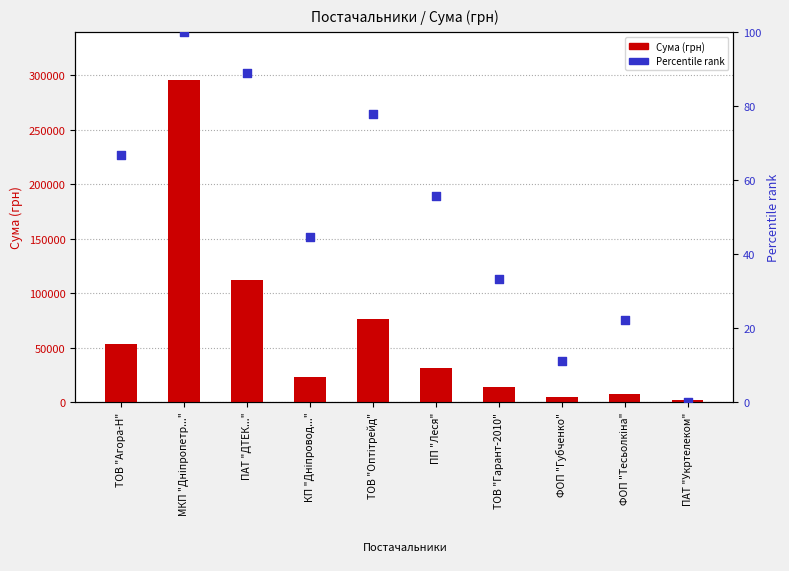

Which series has the largest total across all categories?

Сума (грн)